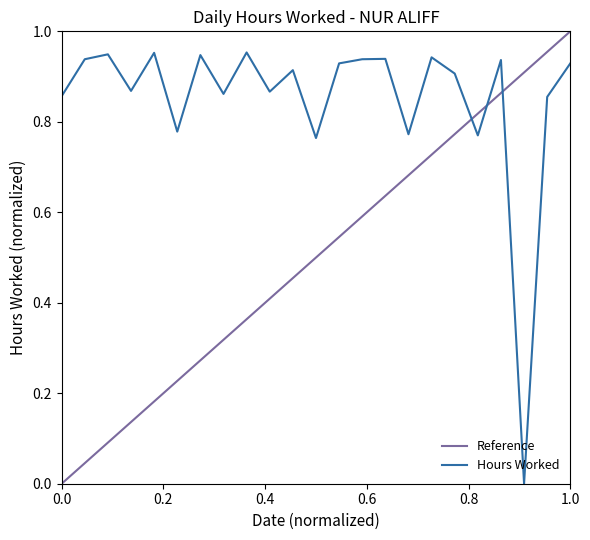

Reading right to left, what are all the values shown in this chart?

0.9	0.9	0.0	0.9	0.8	0.9	0.9	0.8	0.9	0.9	0.9	0.8	0.9	0.9	1.0	0.9	0.9	0.8	1.0	0.9	0.9	0.9	0.9